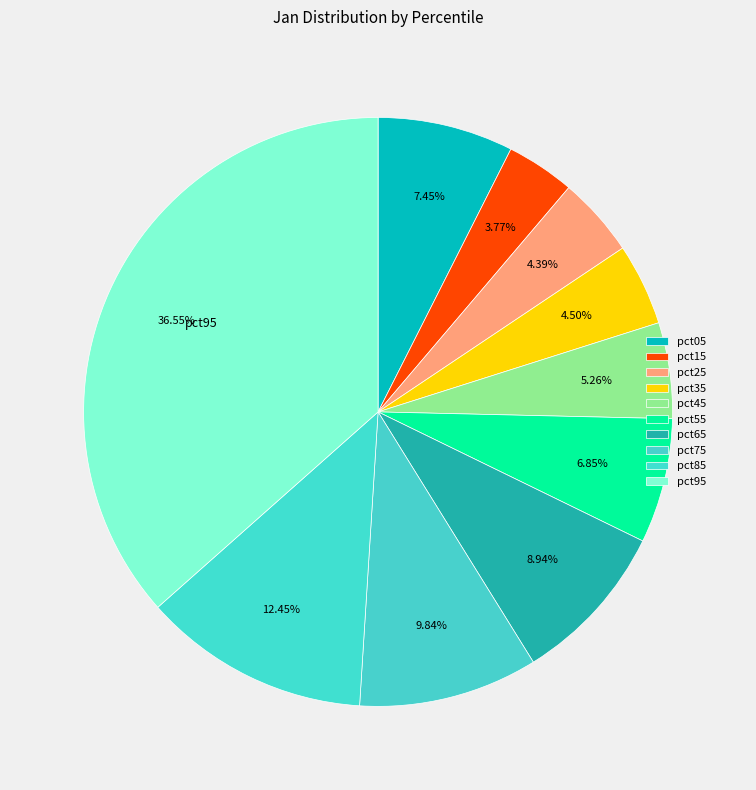

What percentage is the pct65 slice, to the nearest percent?

9%